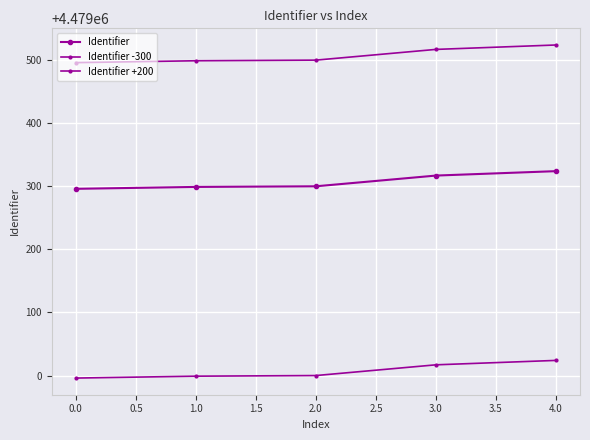

Count the number of data series in this chart.

3